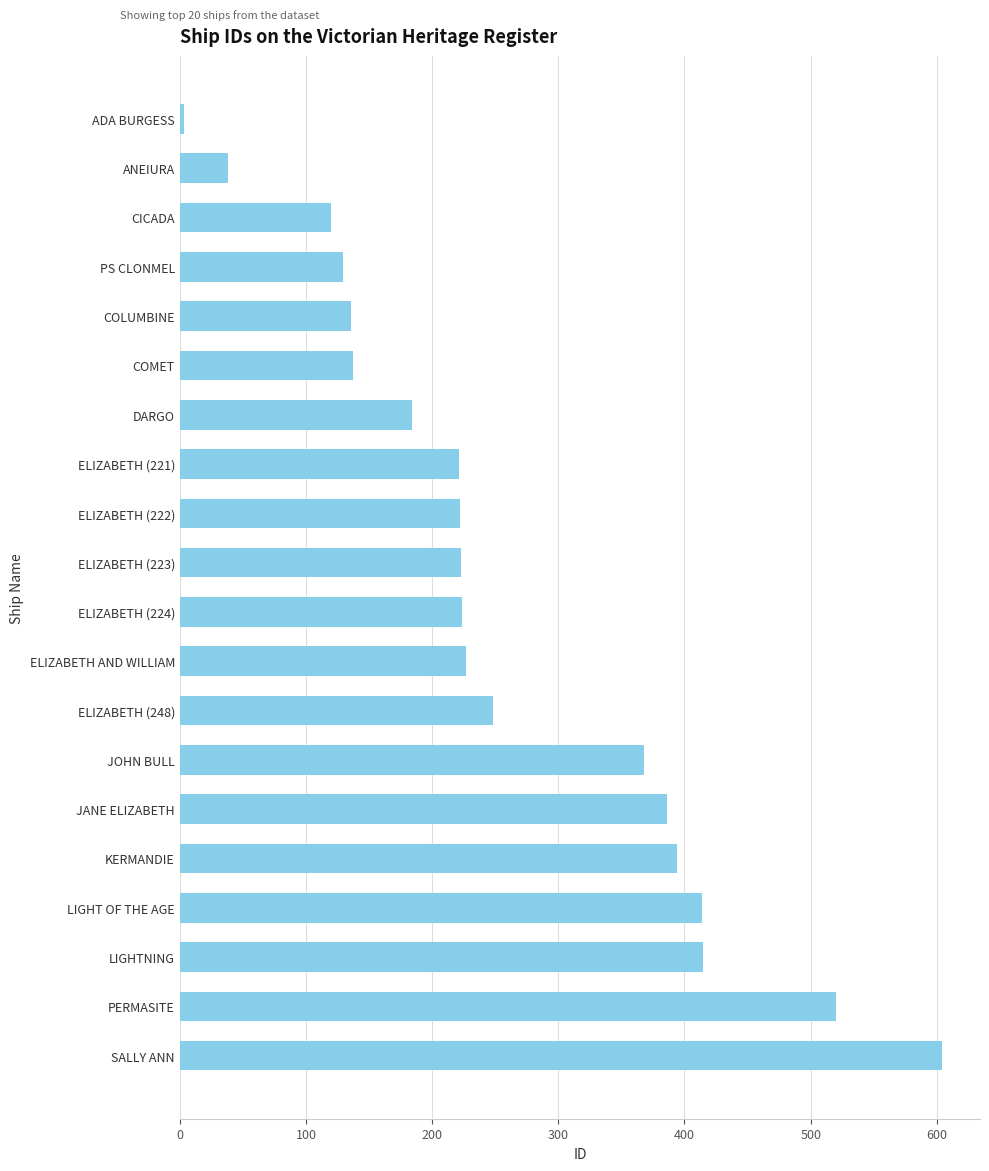

Which label corresponds to the smallest value in the chart?

ADA BURGESS